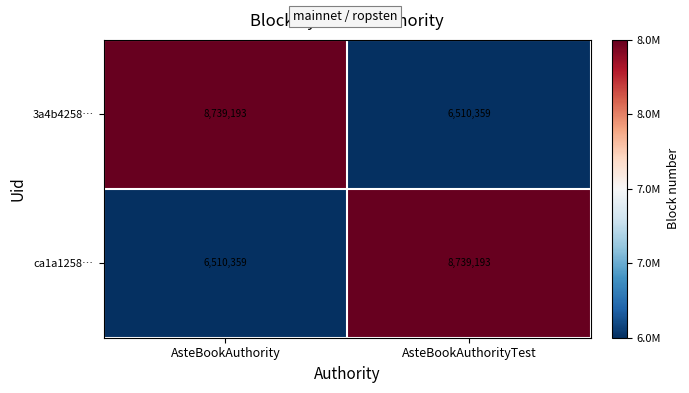

What is the difference between the 3a4b4258… values at AsteBookAuthority and AsteBookAuthorityTest?

2228834